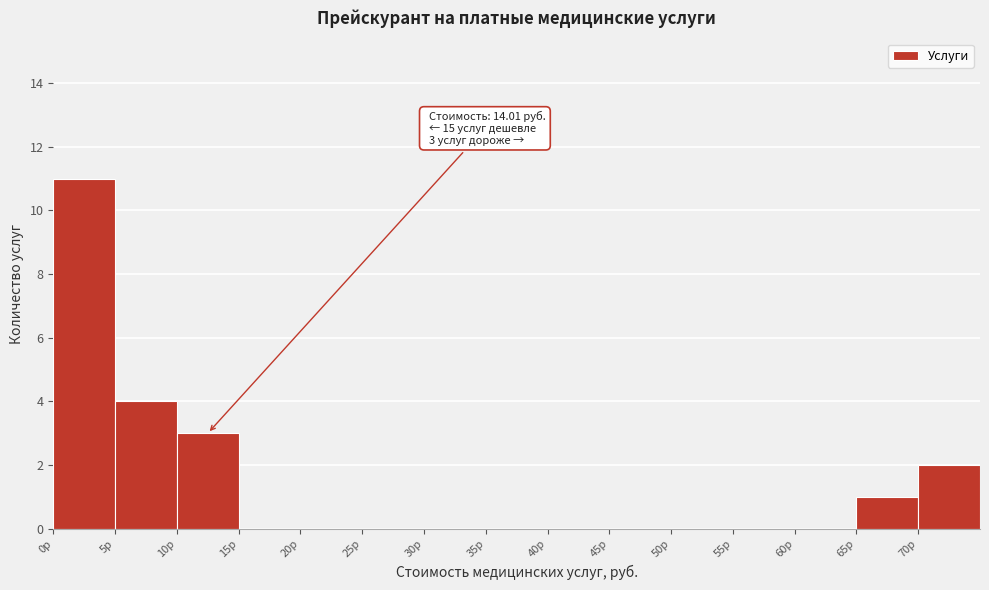

Which range on the x-axis has the tallest bar?

0 to 5